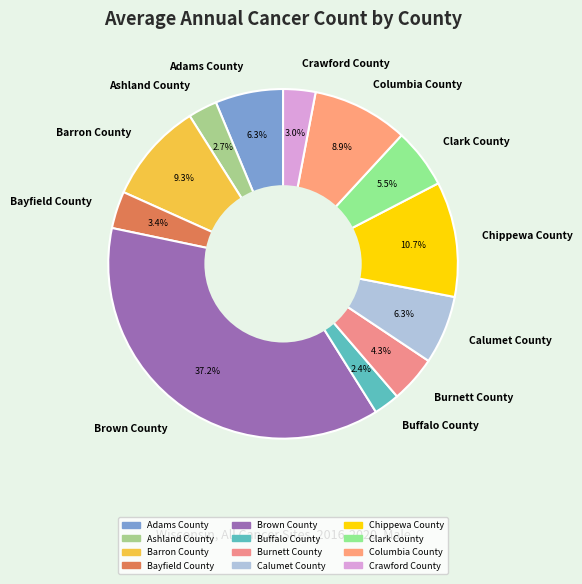

Does any single category account for the majority?

No